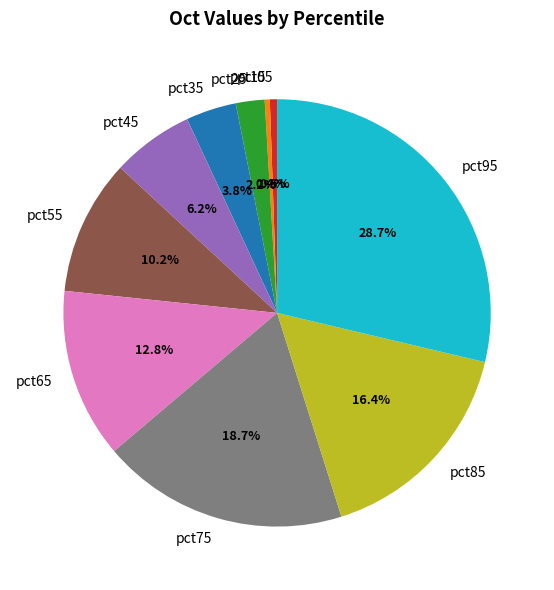

Combined, do pct75 and pct95 account for over 50%?

No